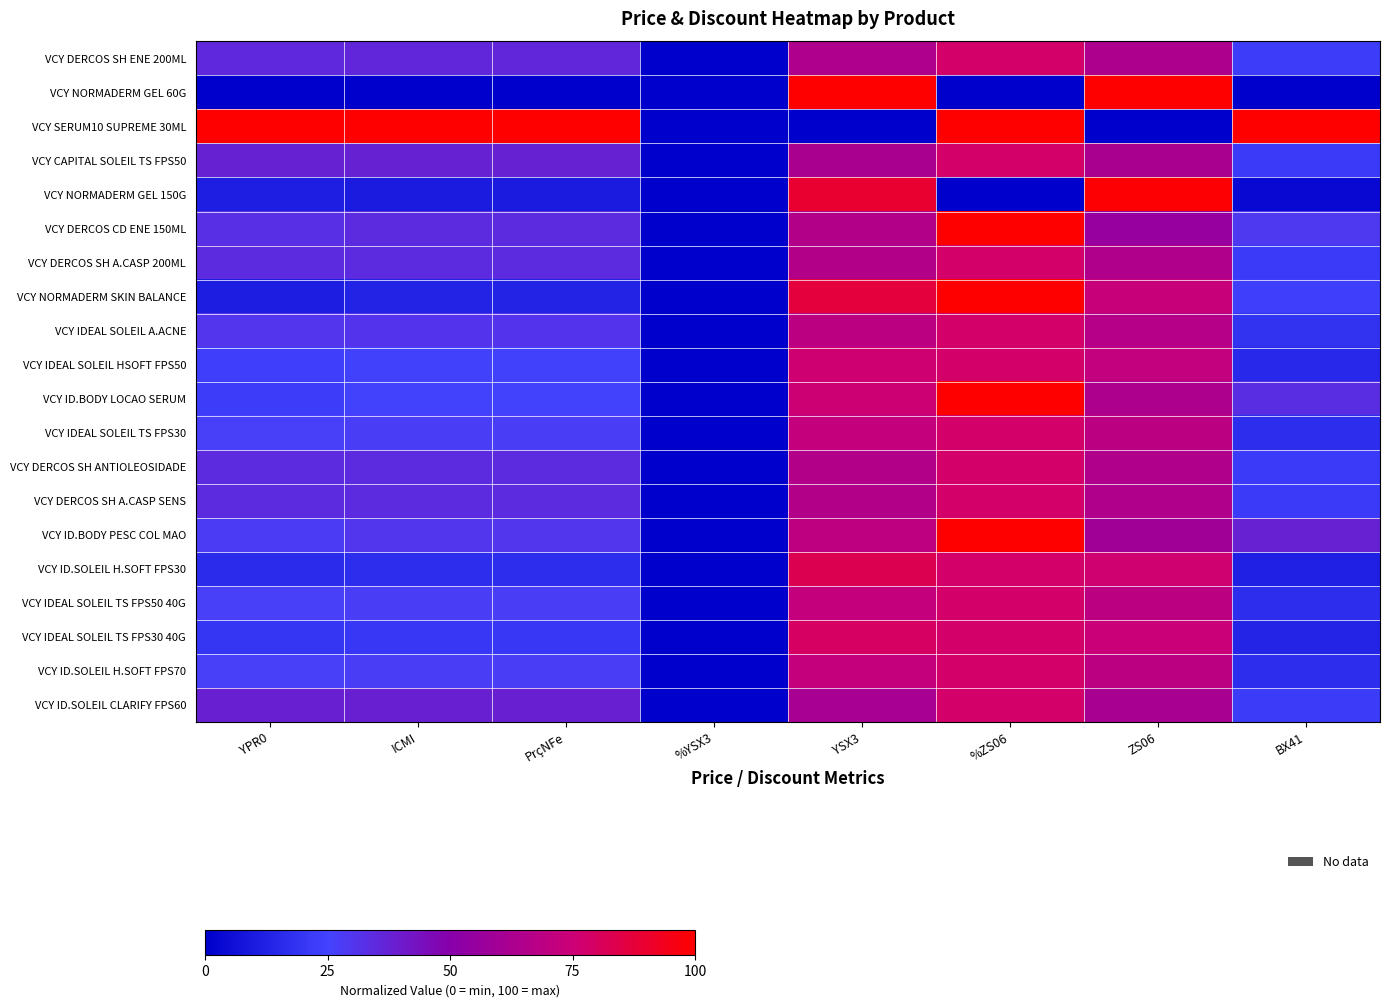

How many distinct data groups are displayed?

20